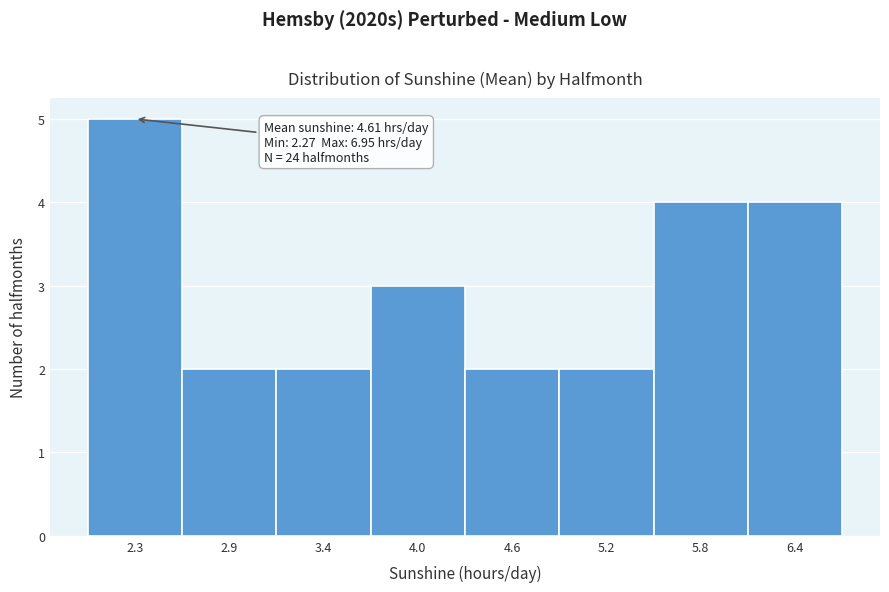

Reading left to right, list all the values displayed in this chart.

2.3=5	2.9=2	3.4=2	4.0=3	4.6=2	5.2=2	5.8=4	6.4=4